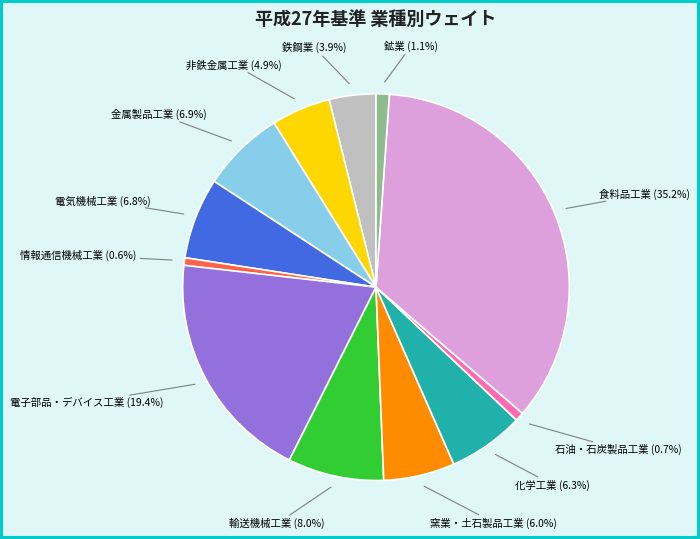

To the nearest percent, what is the average slice percentage?

8%